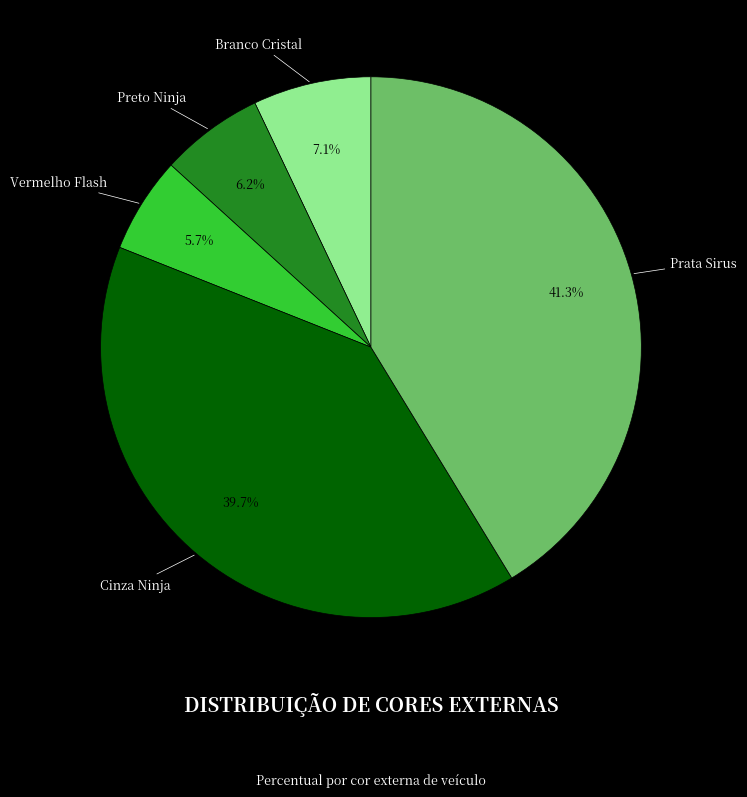

Which slice is the largest?

Prata Sirus